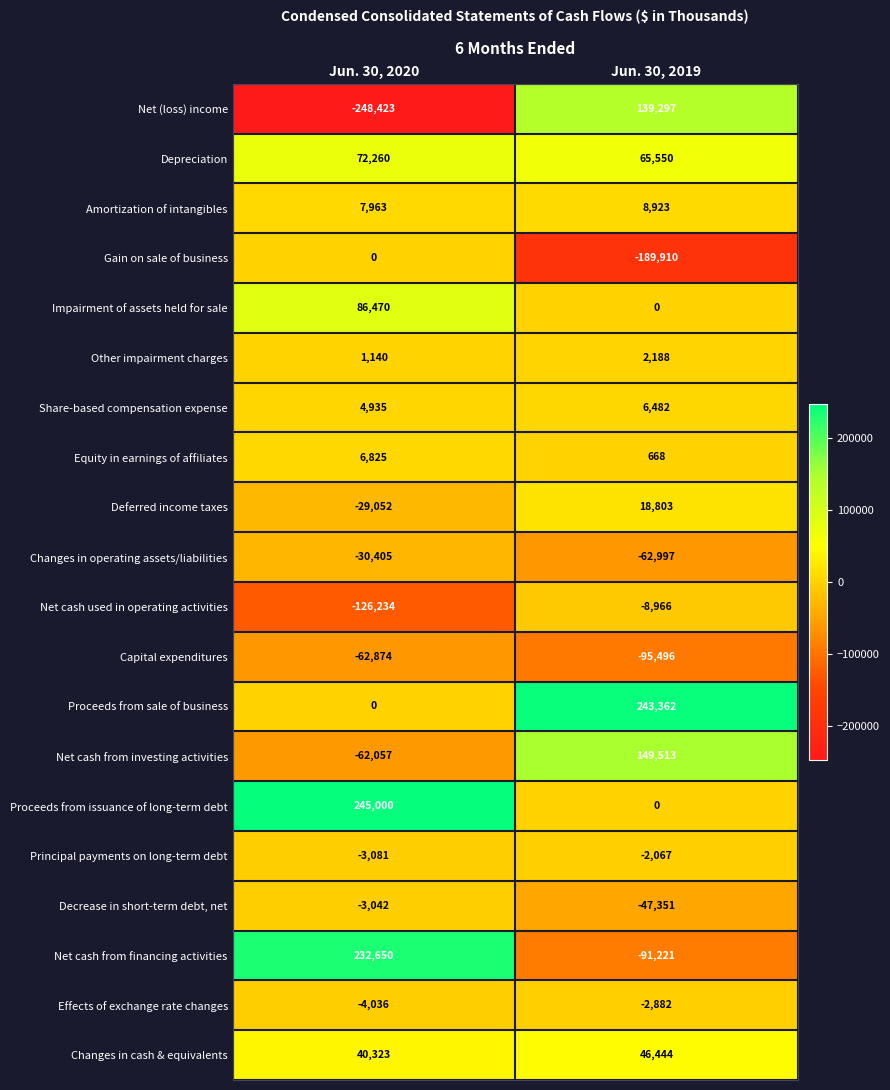

Between Jun. 30, 2020 and Jun. 30, 2019, which series saw the biggest shift?

Net (loss) income